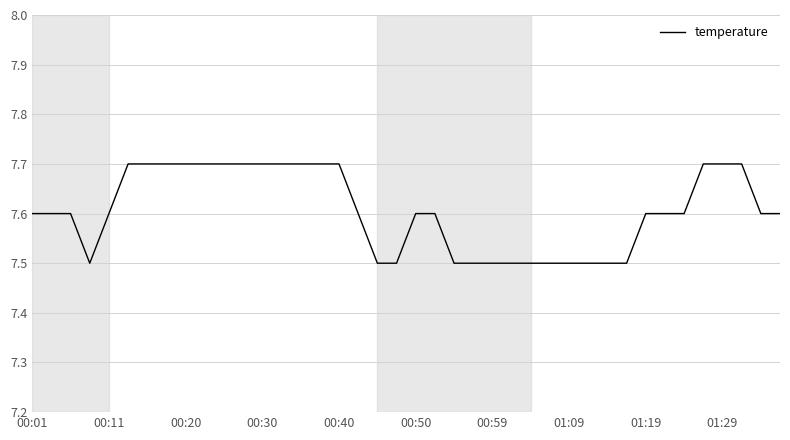

What is the smallest value displayed?

7.5